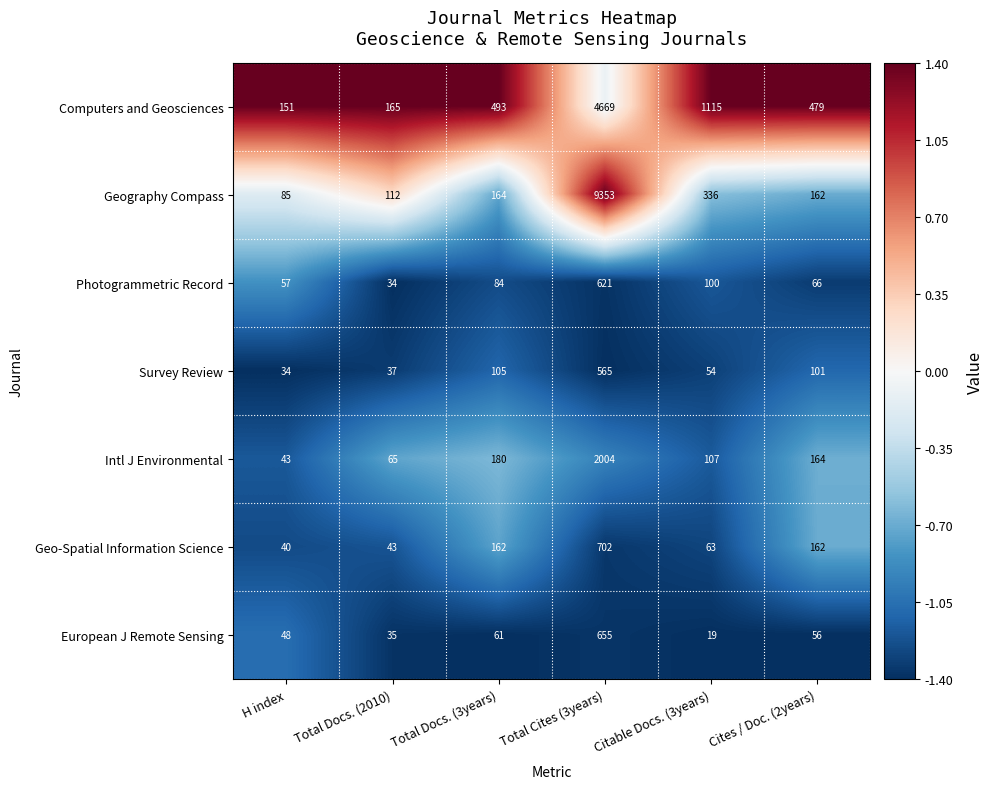

List the series in order of their peak value, lowest first.

Survey Review, Photogrammetric Record, European J Remote Sensing, Geo-Spatial Information Science, Intl J Environmental, Computers and Geosciences, Geography Compass